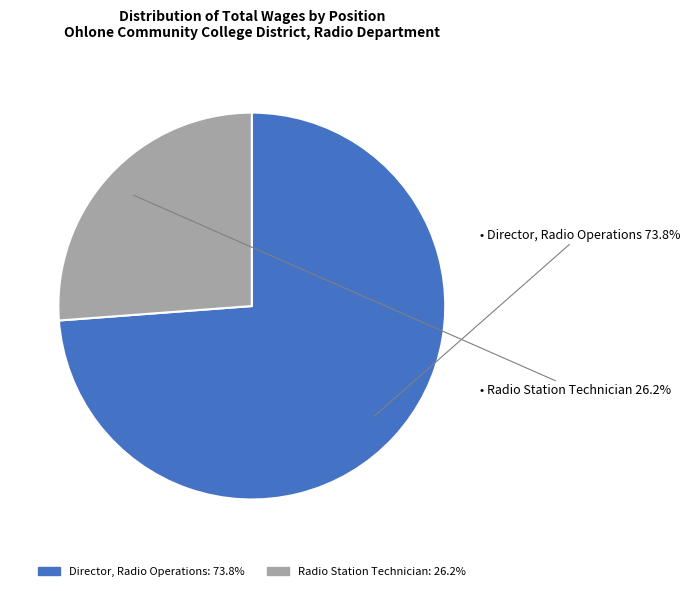

To the nearest percent, what is the combined percentage of Radio Station Technician and Director, Radio Operations?

100%